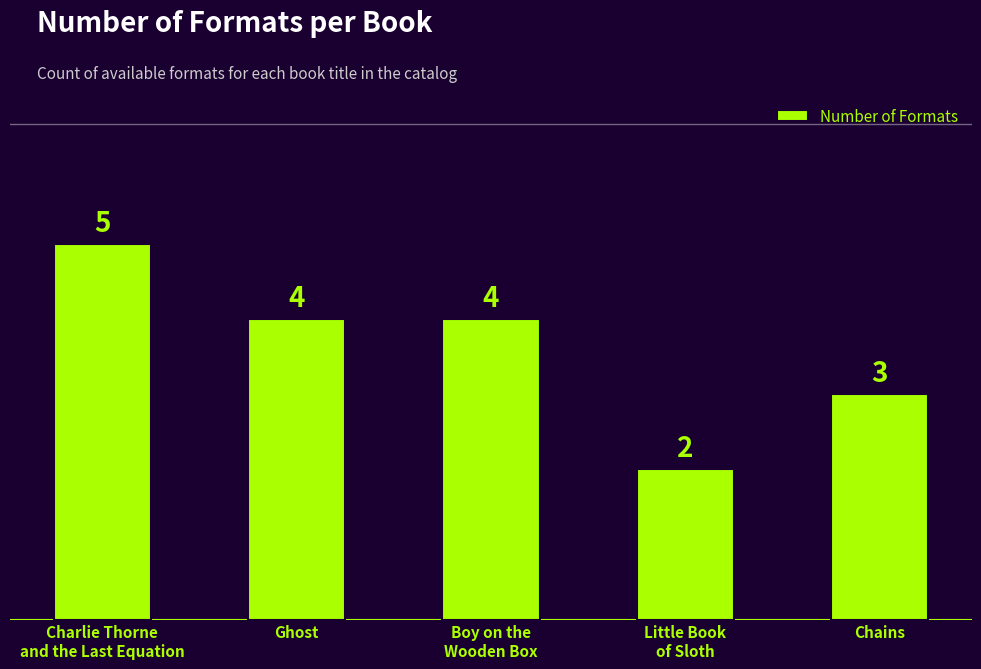

Between Chains and Charlie Thorne
and the Last Equation, which is larger?

Charlie Thorne
and the Last Equation